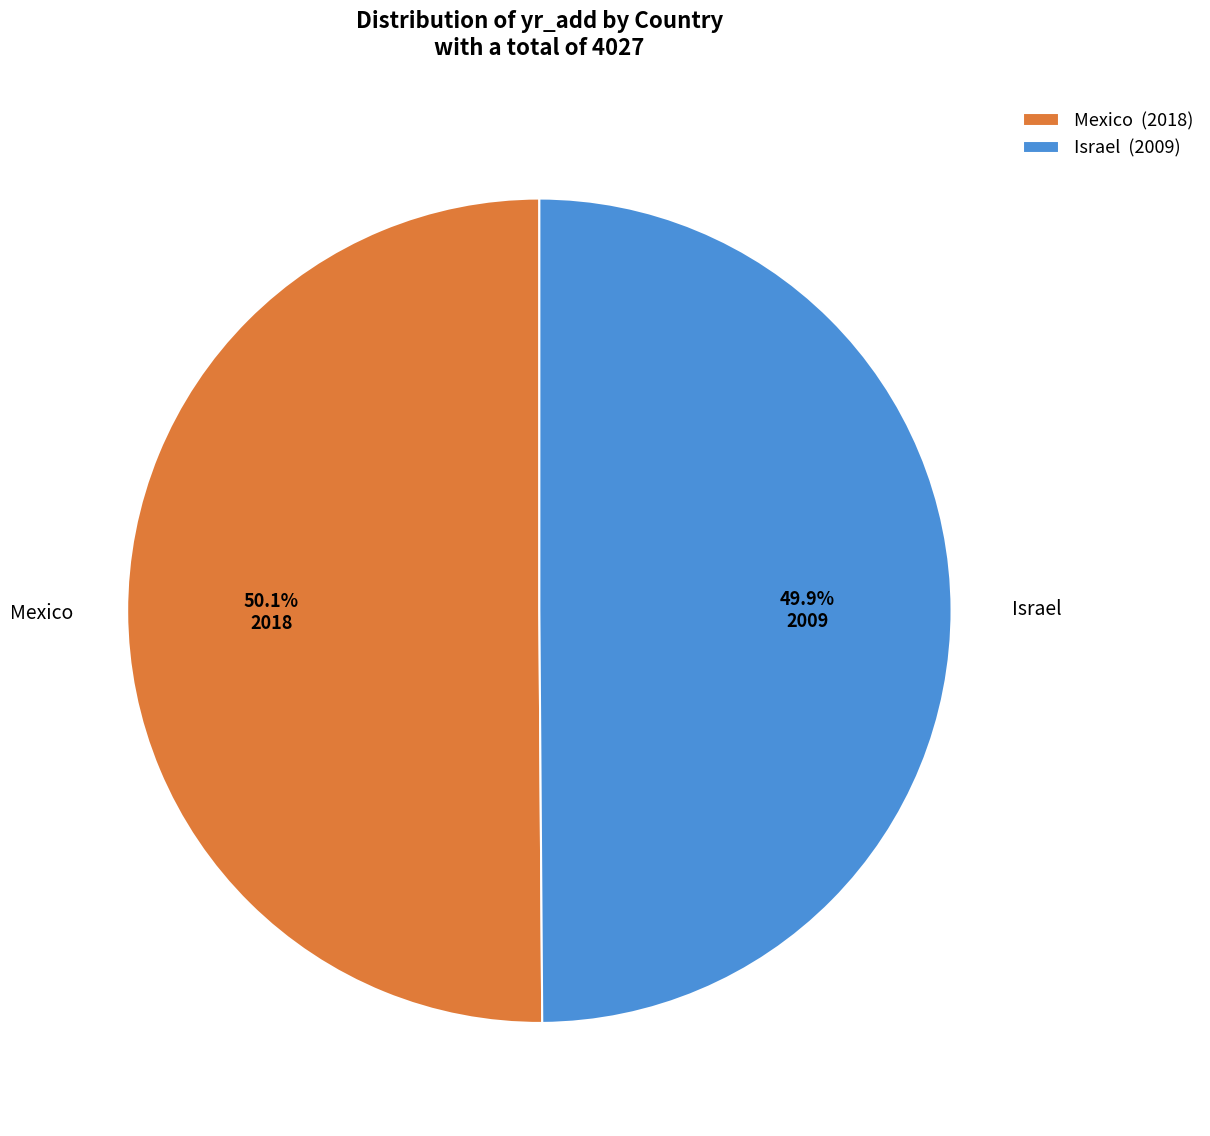

The Mexico slice represents 50% of the pie. True or false?

True